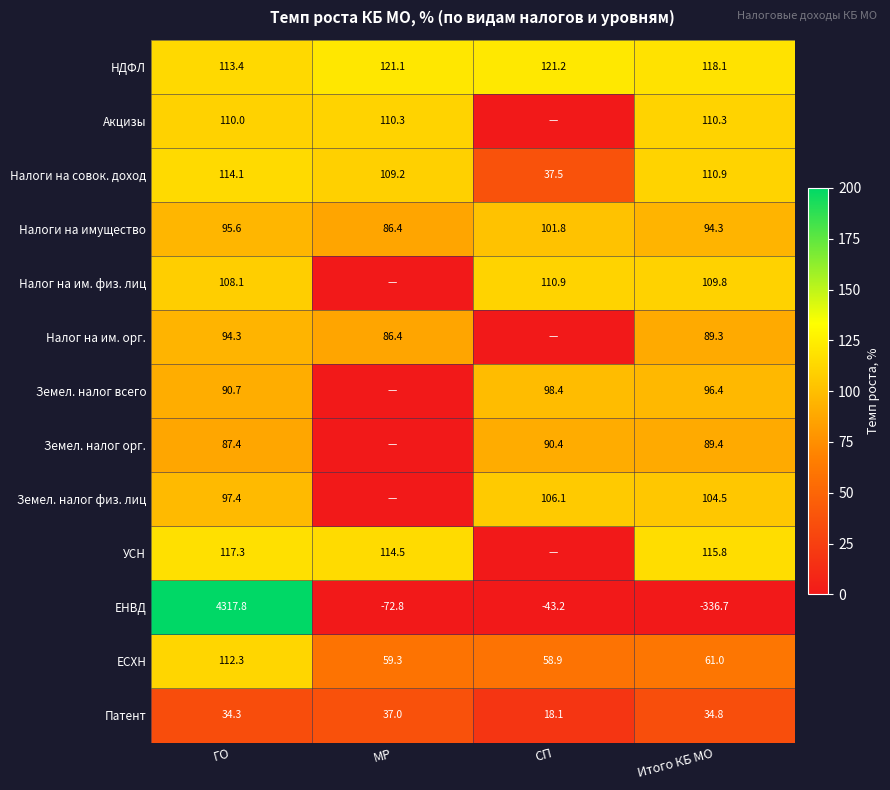

At Итого КБ МО, list the series in order from largest to smallest.

НДФЛ, УСН, Налоги на совок. доход, Акцизы, Налог на им. физ. лиц, Земел. налог физ. лиц, Земел. налог всего, Налоги на имущество, Земел. налог орг., Налог на им. орг., ЕСХН, Патент, ЕНВД